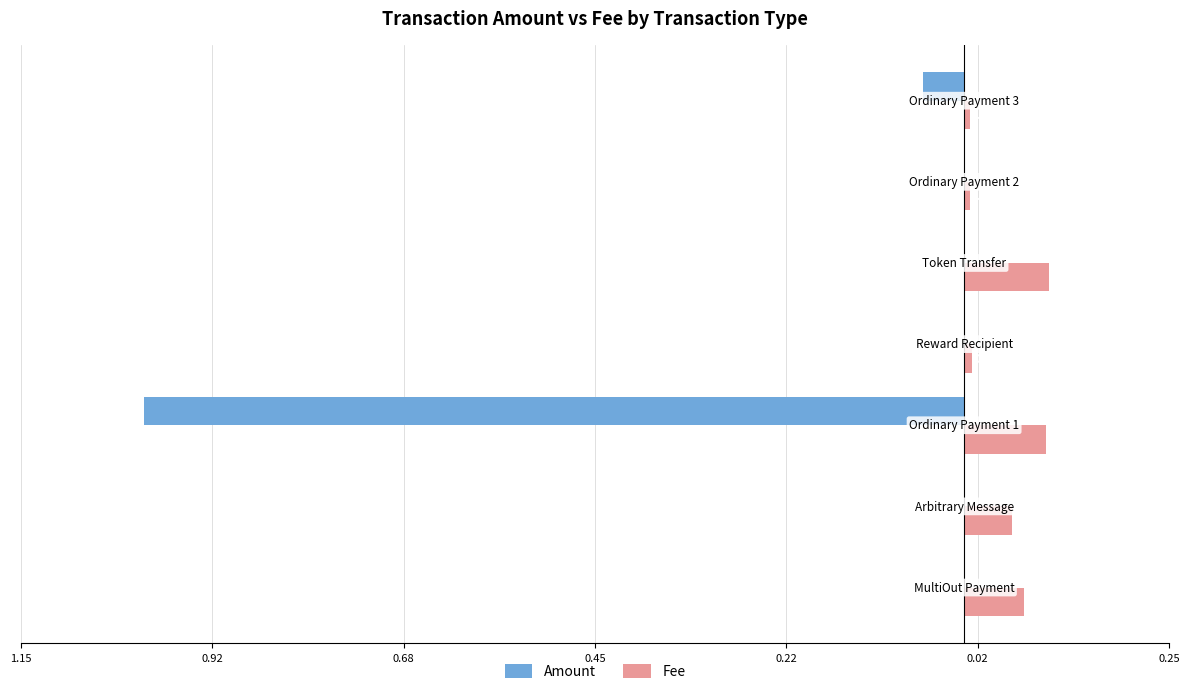

Reading left to right, extract all data points from this chart.

Amount: -0.0	0.0	-1.0	0.0	0.0	-0.0	-0.1
Fee: 0.1	0.1	0.1	0.0	0.1	0.0	0.0